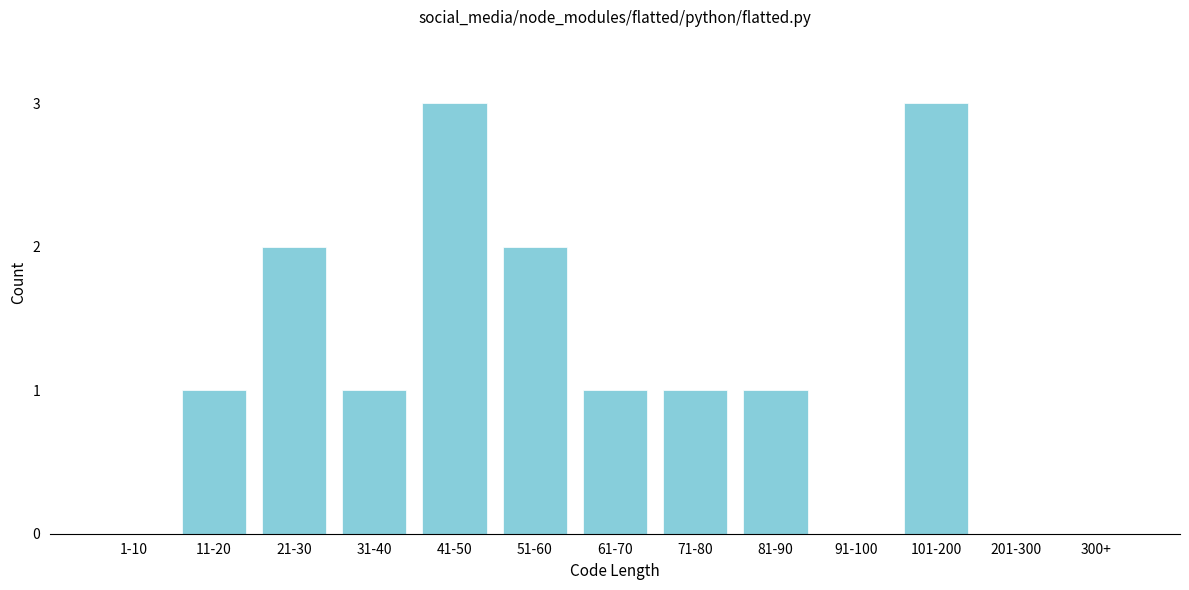

Reading right to left, transcribe all the data shown in this chart.

300+=0	201-300=0	101-200=3	91-100=0	81-90=1	71-80=1	61-70=1	51-60=2	41-50=3	31-40=1	21-30=2	11-20=1	1-10=0